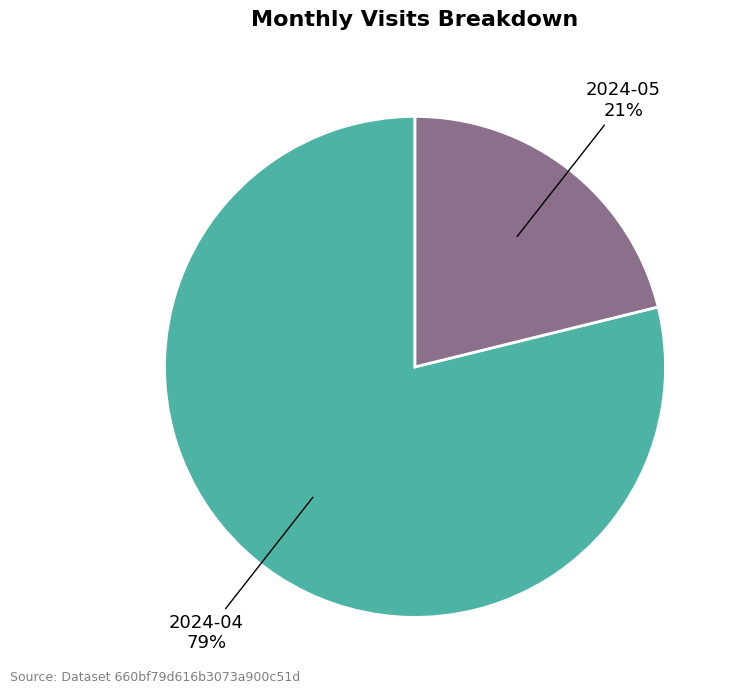

Rank the categories by value from highest to lowest.

2024-04, 2024-05